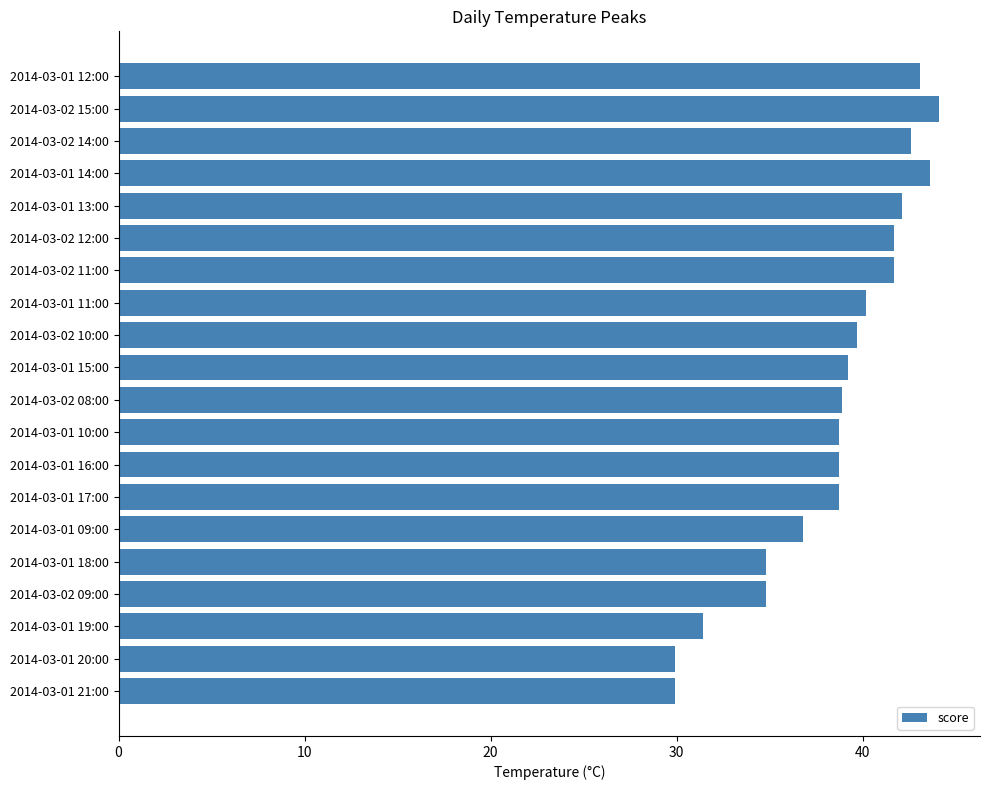

What is the difference between the second highest and minimum values?

13.7